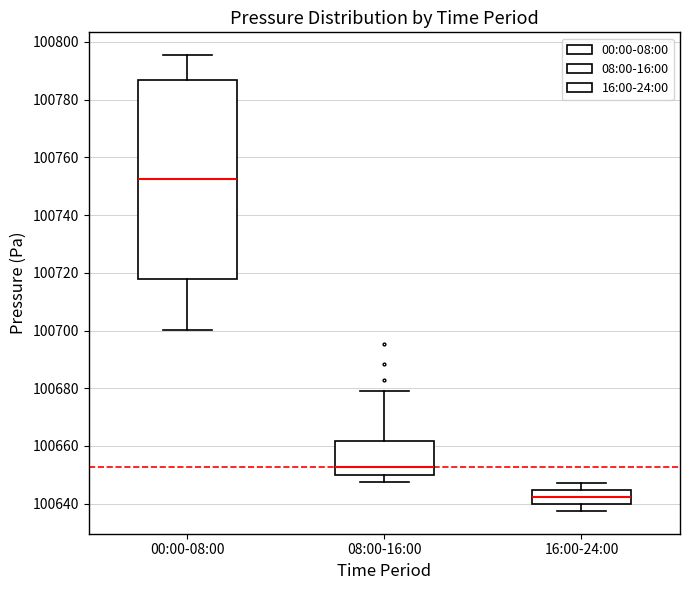

Reading left to right, transcribe this box plot: for each box, give where its median line is, the range the box spans, and where its two whiskers end, as read against the y-axis. The values are not printed on the chart, so give them approximately, as read against the axis.

00:00-08:00: median 100752, box 100718 to 100786, whiskers 100700 to 100796
08:00-16:00: median 100652, box 100650 to 100662, whiskers 100648 to 100680
16:00-24:00: median 100642, box 100640 to 100644, whiskers 100638 to 100648